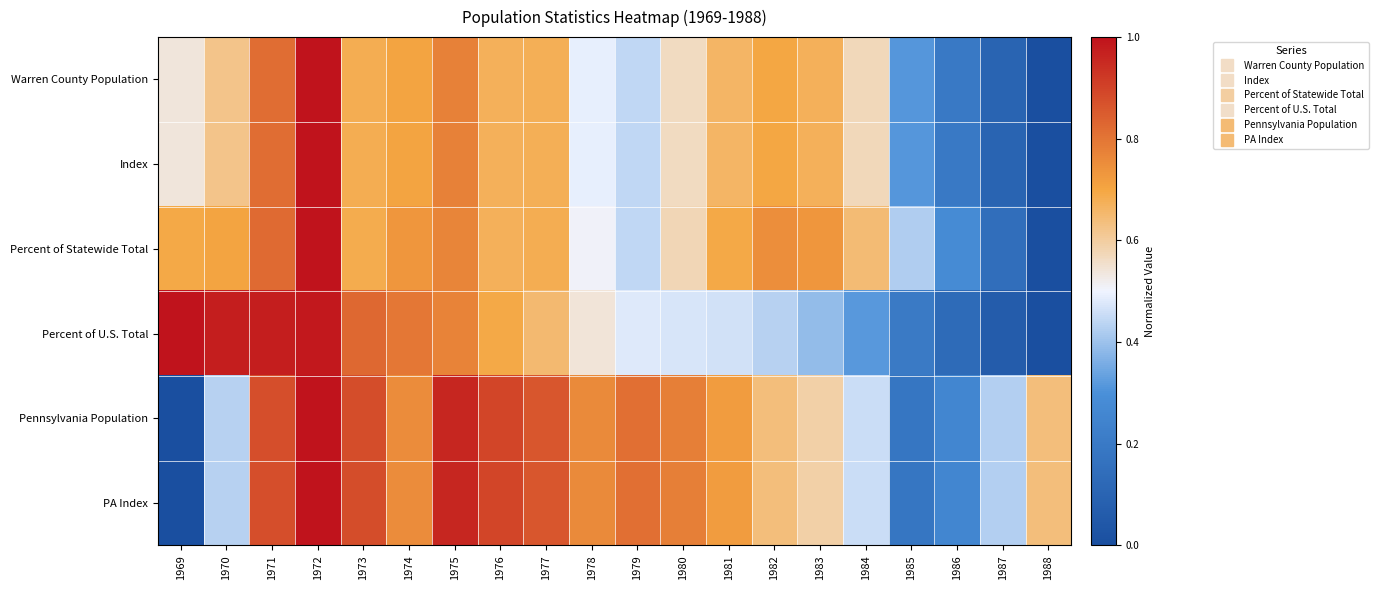

How many series are shown in this chart?

6